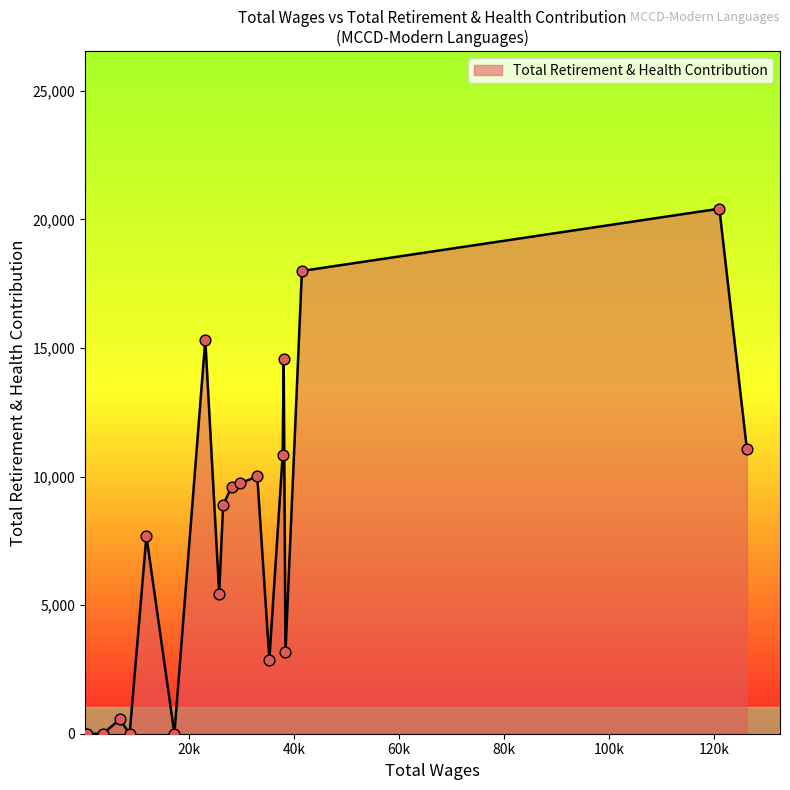

What is the difference between the maximum and minimum values?

20412